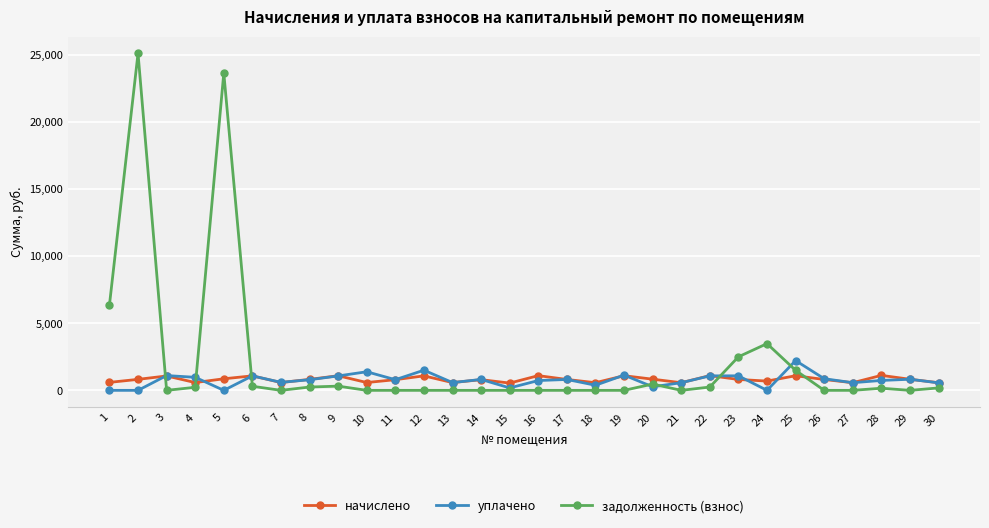

How many values in the задолженность (взнос) series exceed 0?

14